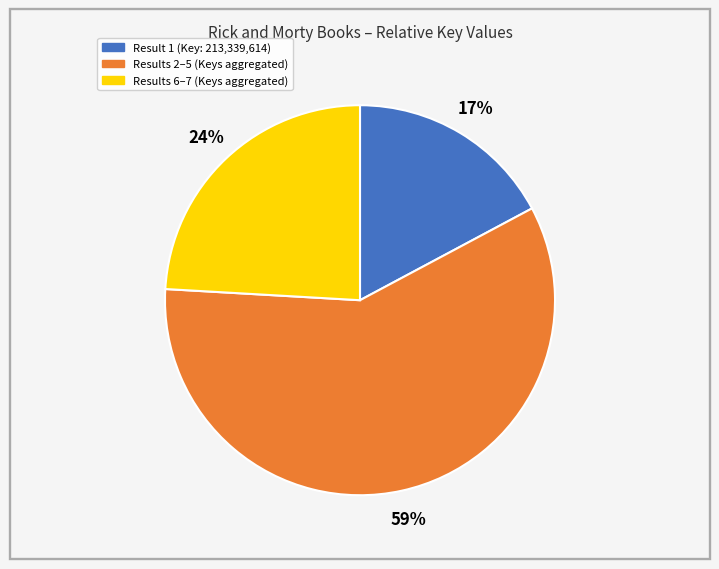

To the nearest percent, what is the difference between the largest and smallest slice percentages?

42%